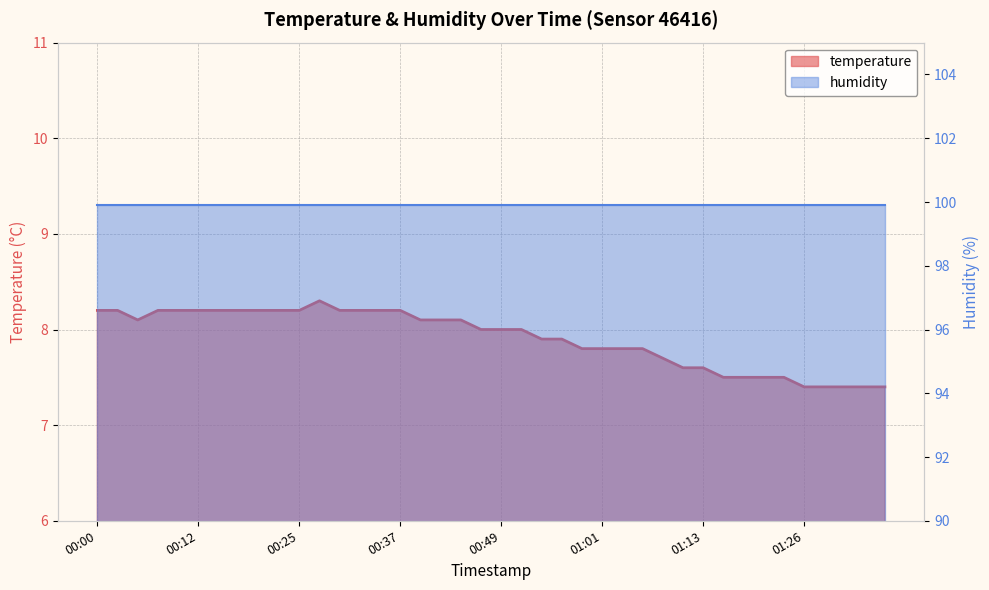

The value at 01:18 is 7.5. True or false?

True